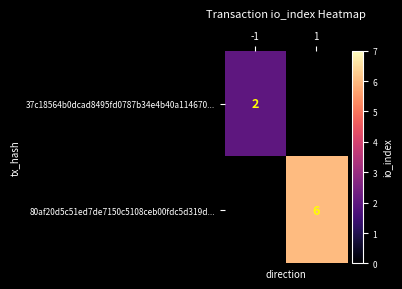

The value of 80af20d5c51ed7de7150c5108ceb00fdc5d319d... at 1 is 3.3. True or false?

False